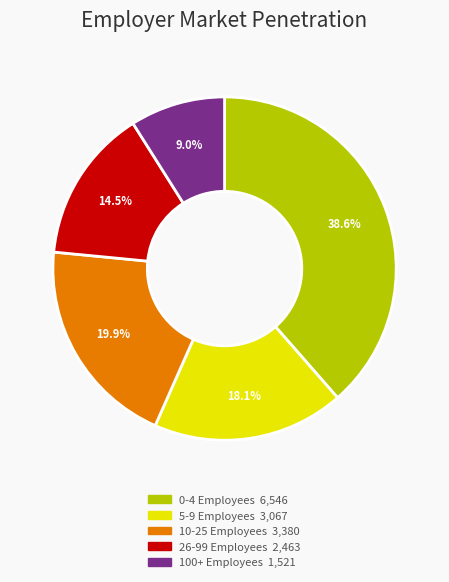

To the nearest percent, what is the average slice percentage?

20%